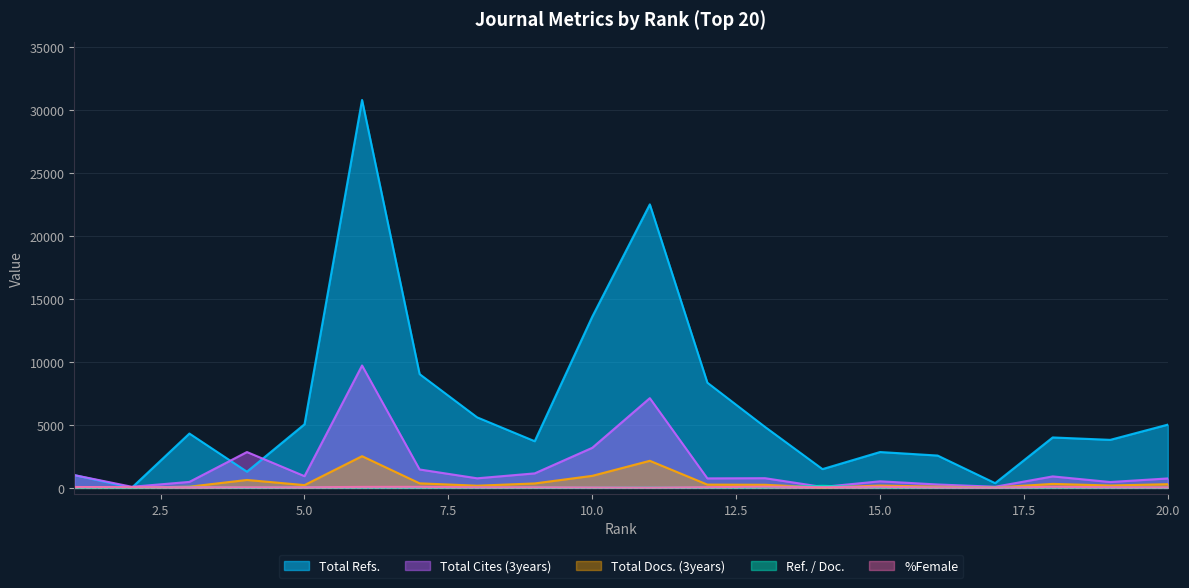

Which series changed the most between 1 and 17?

Total Cites (3years)